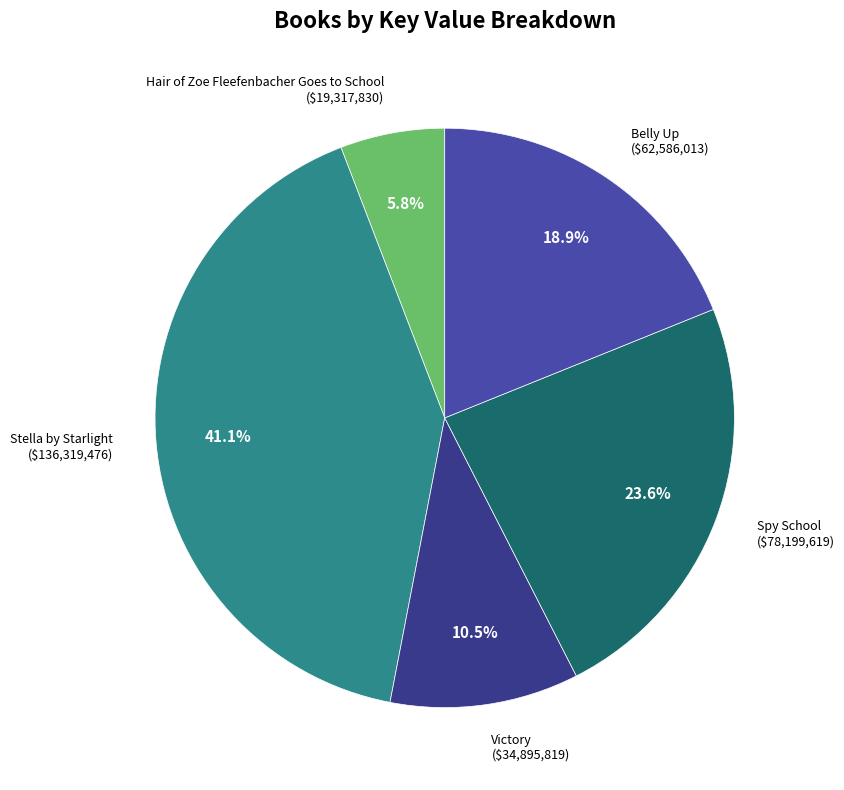

To the nearest percent, what is the average slice percentage?

20%